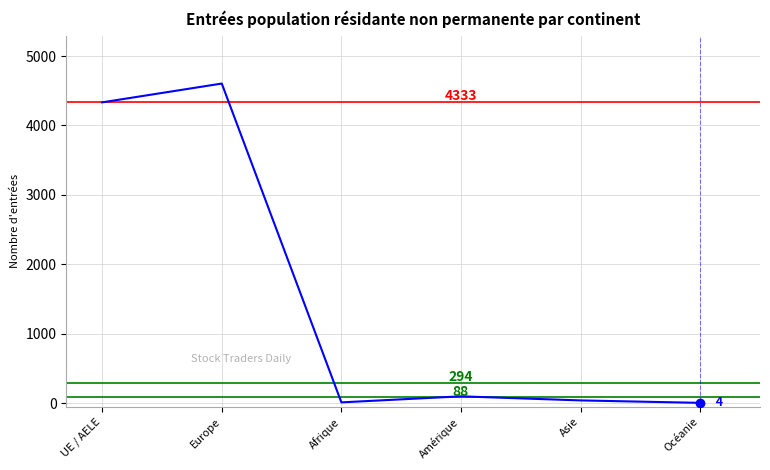

At which category does the chart reach its minimum across all series?

Océanie